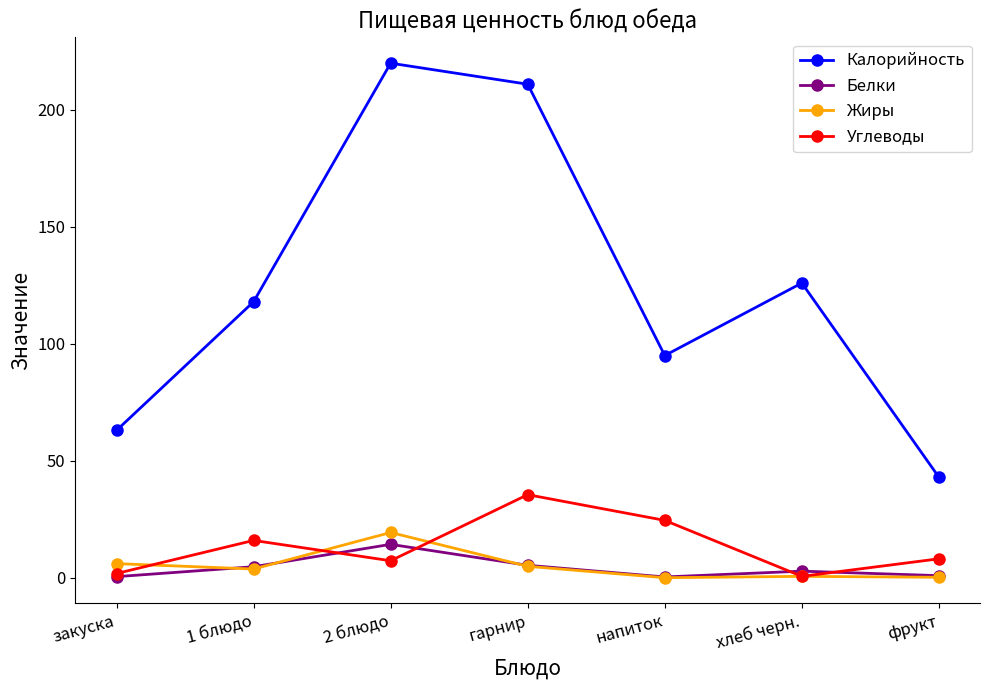

Rank the categories by Калорийность value from lowest to highest.

фрукт, закуска, напиток, 1 блюдо, хлеб черн., гарнир, 2 блюдо